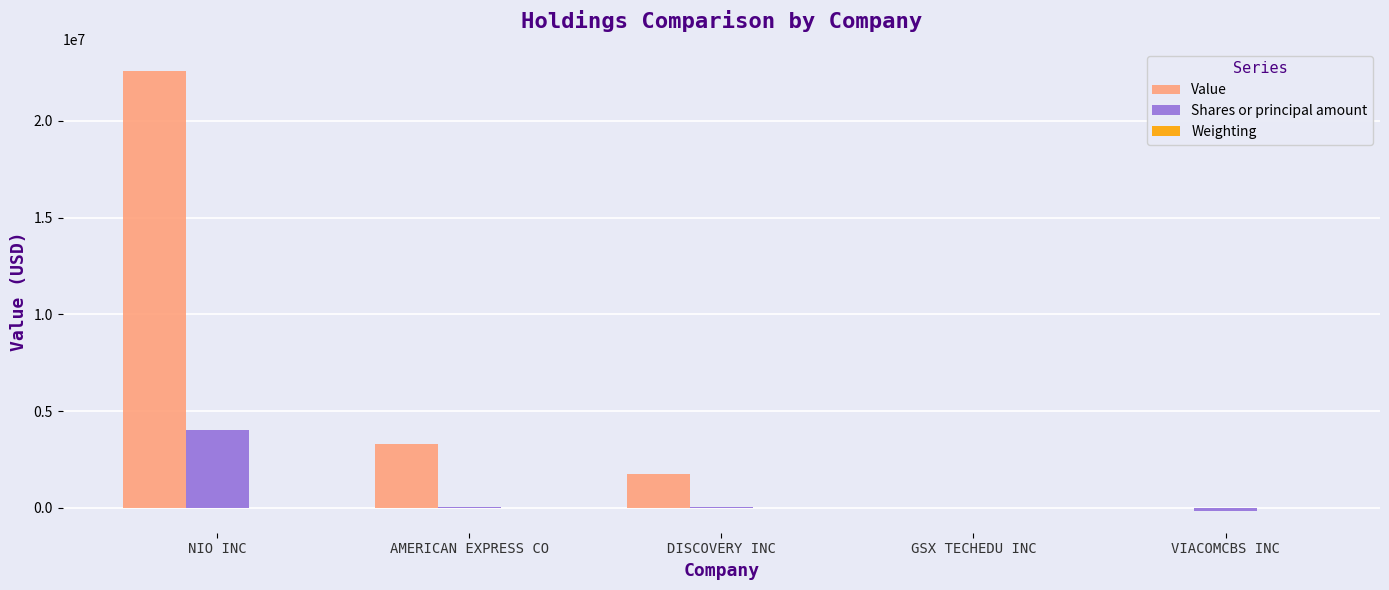

At which label is Value closest to 11291500?

AMERICAN EXPRESS CO